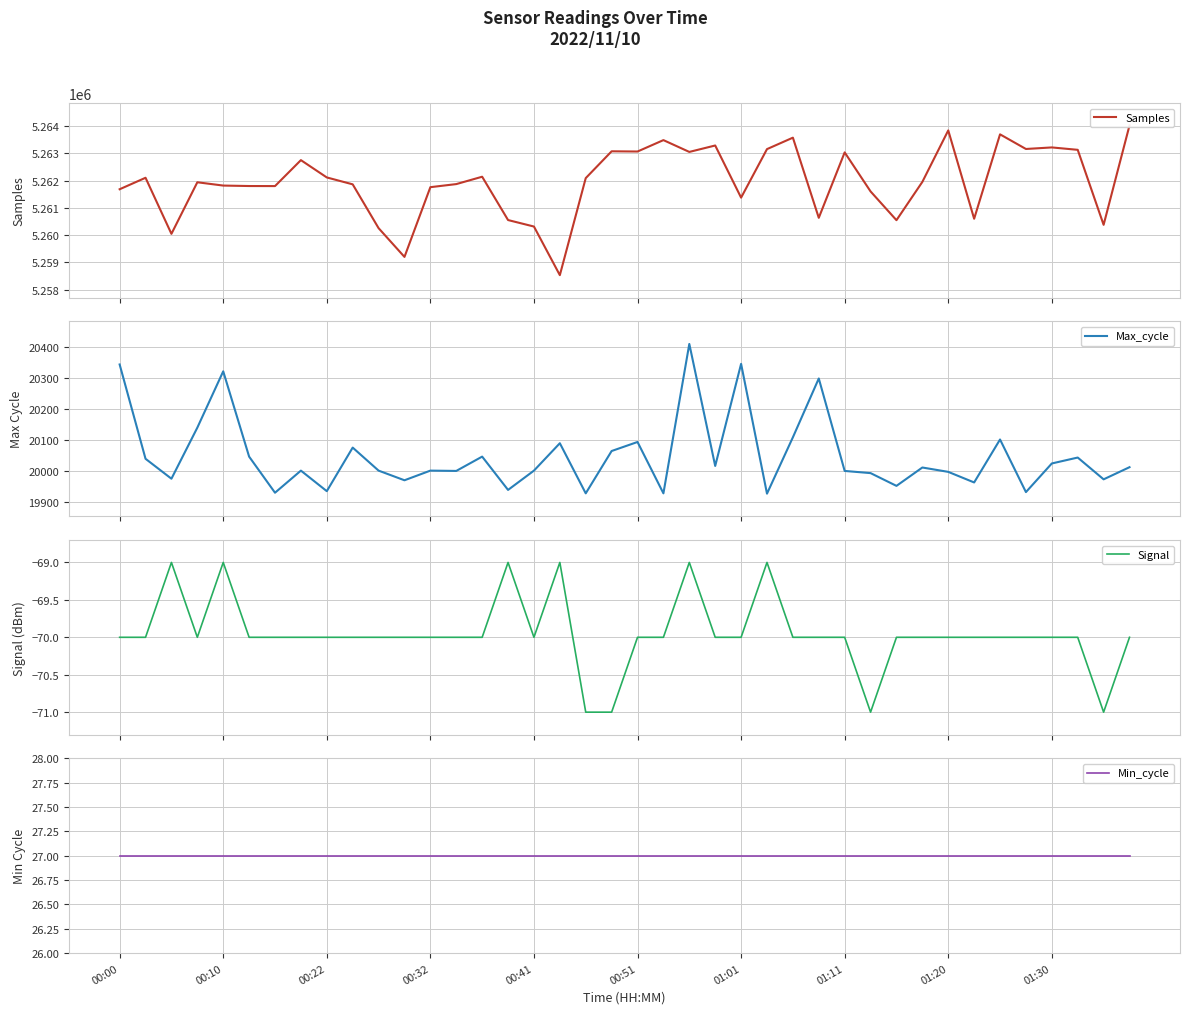

Which category has the lowest value in the Samples series?

17